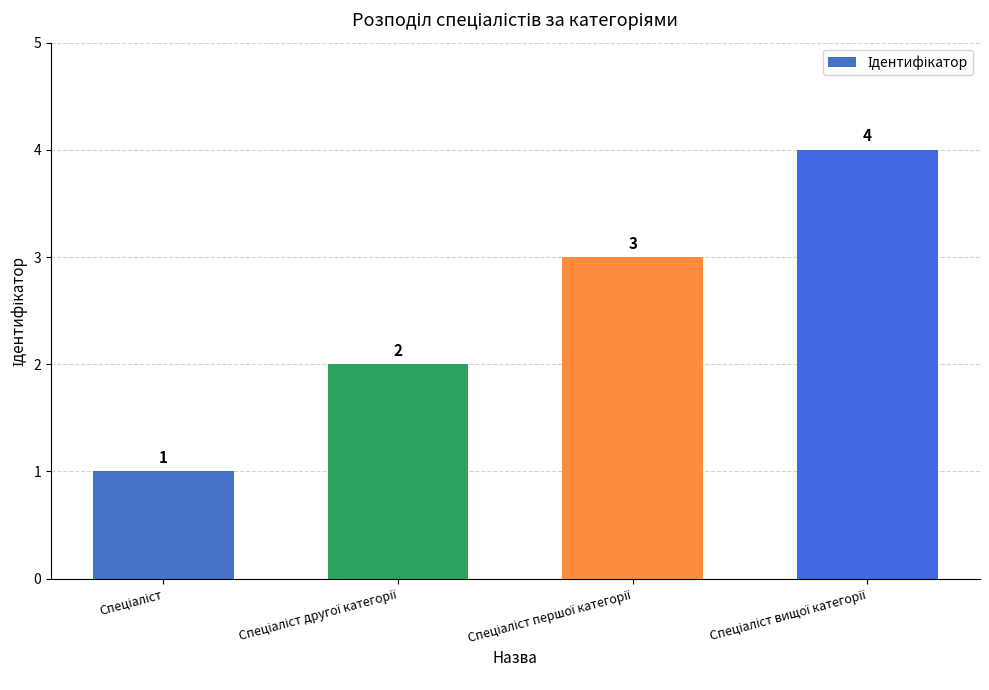

What is the sum of all values?

10